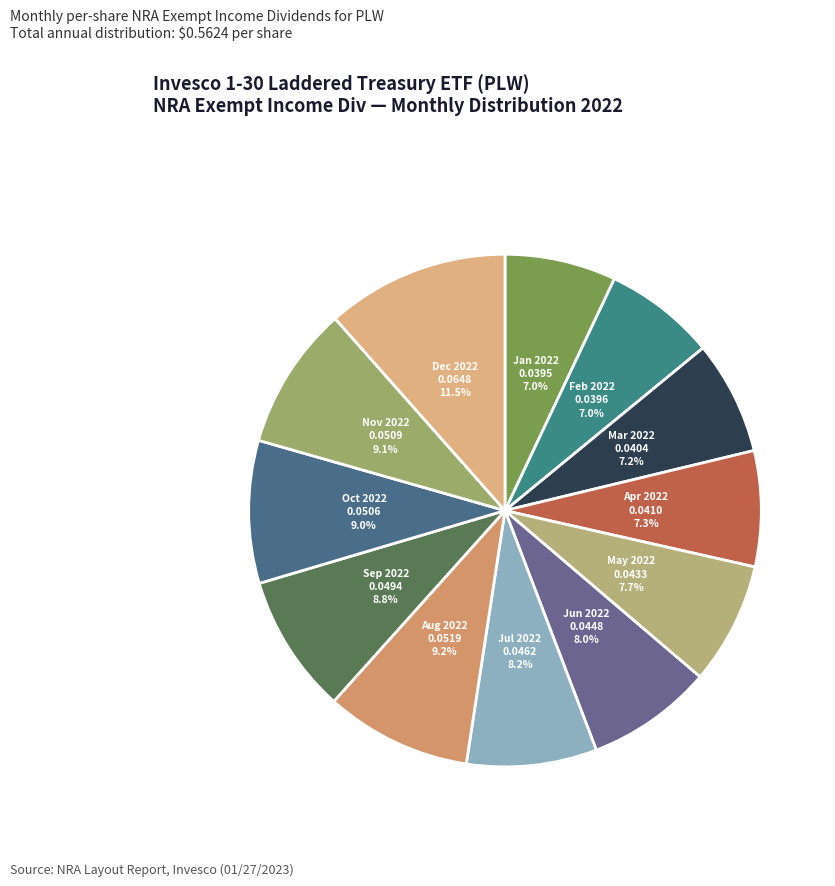

Is there any slice that represents more than half of the pie?

No